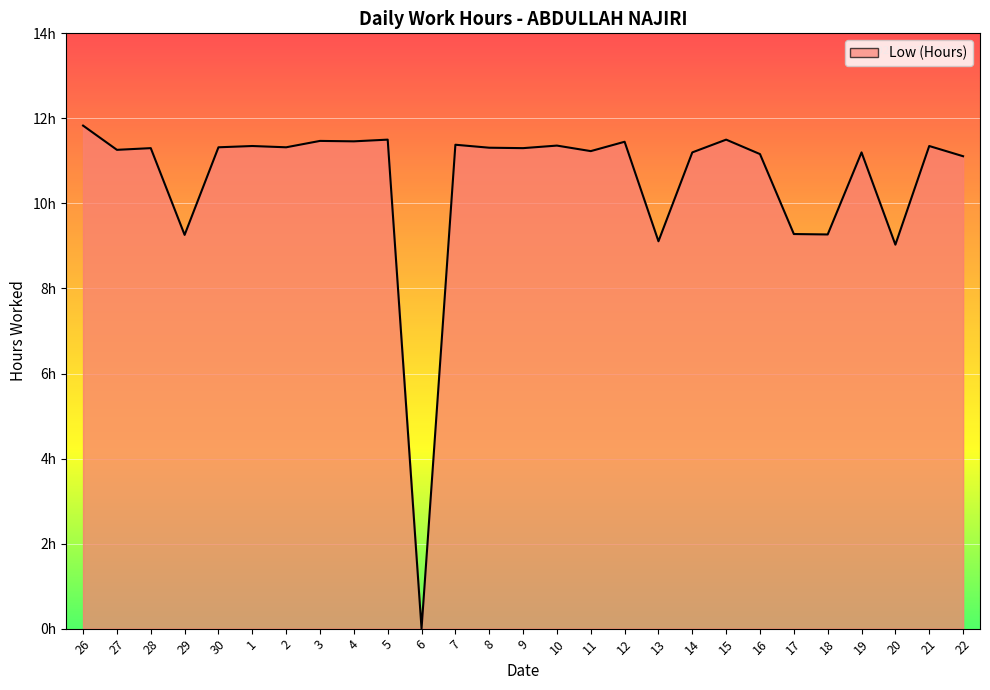

How many points are higher than both their immediate neighbors (excluding endpoints)?

10